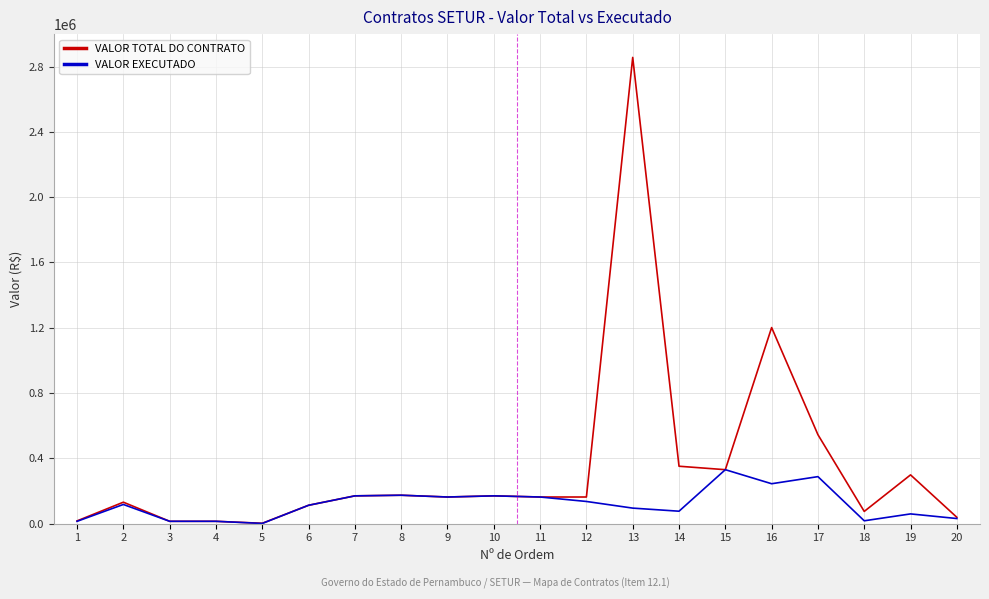

Which series has the widest spread of values?

VALOR TOTAL DO CONTRATO